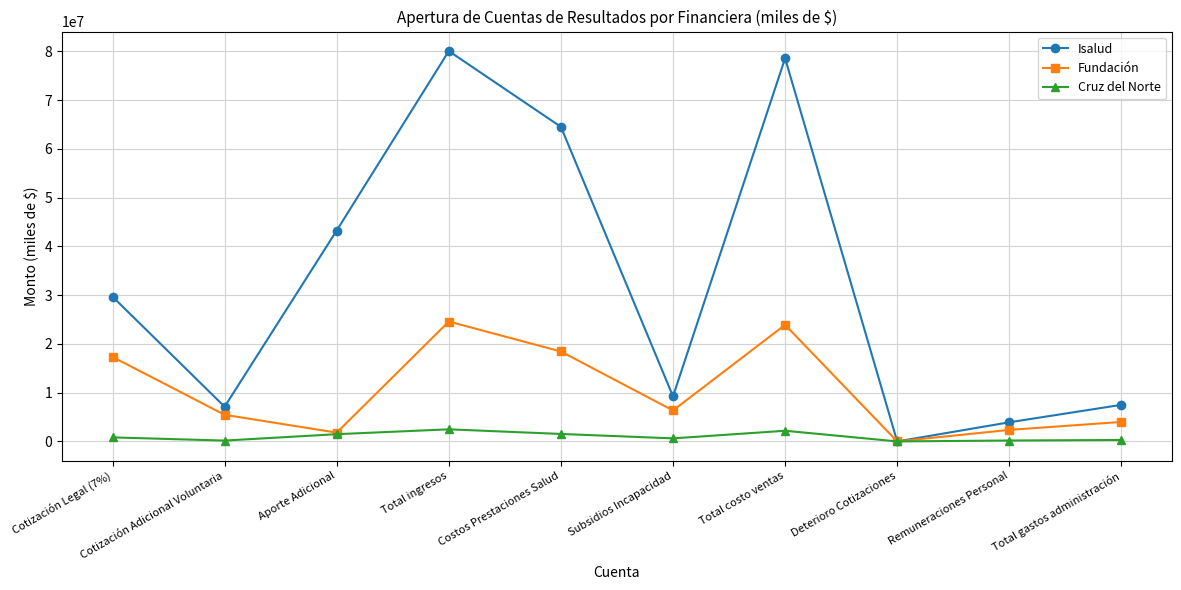

What position from the right is Cotización Legal (7%)?

10